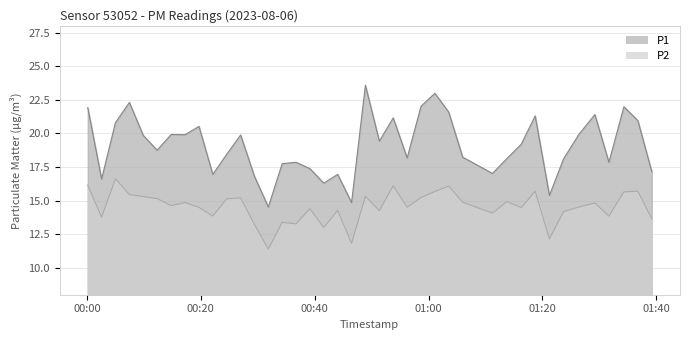

How many interior local valleys does the P1 series have?

12